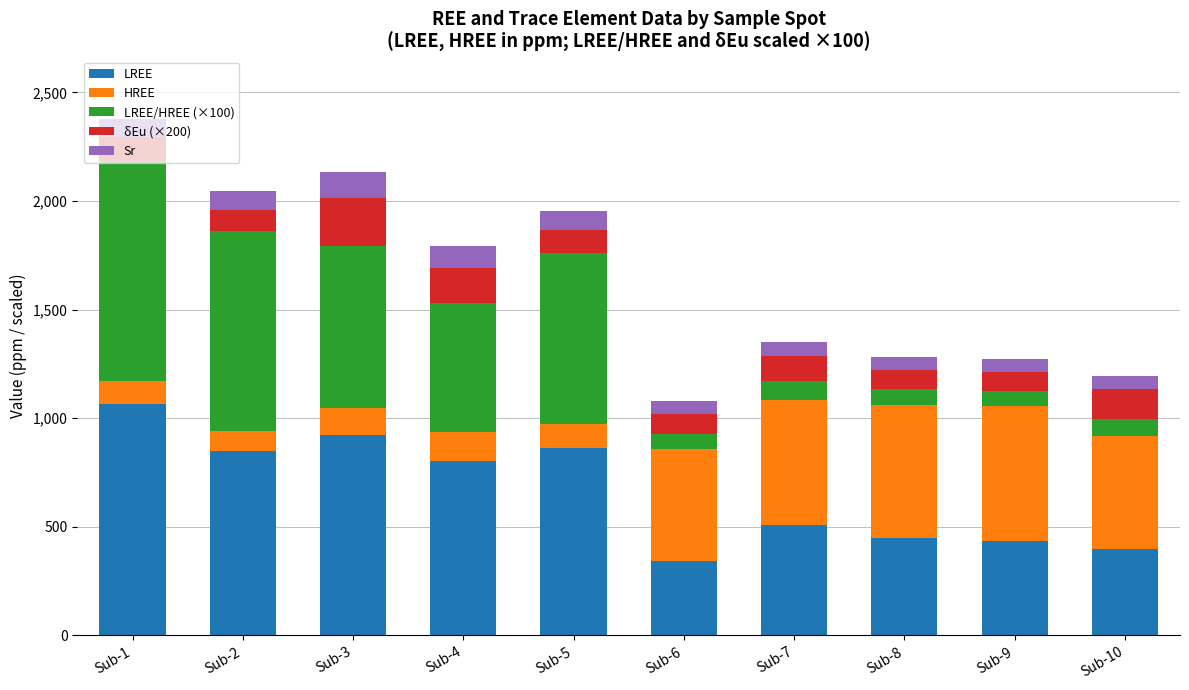

Does the chart contain any negative values?

No